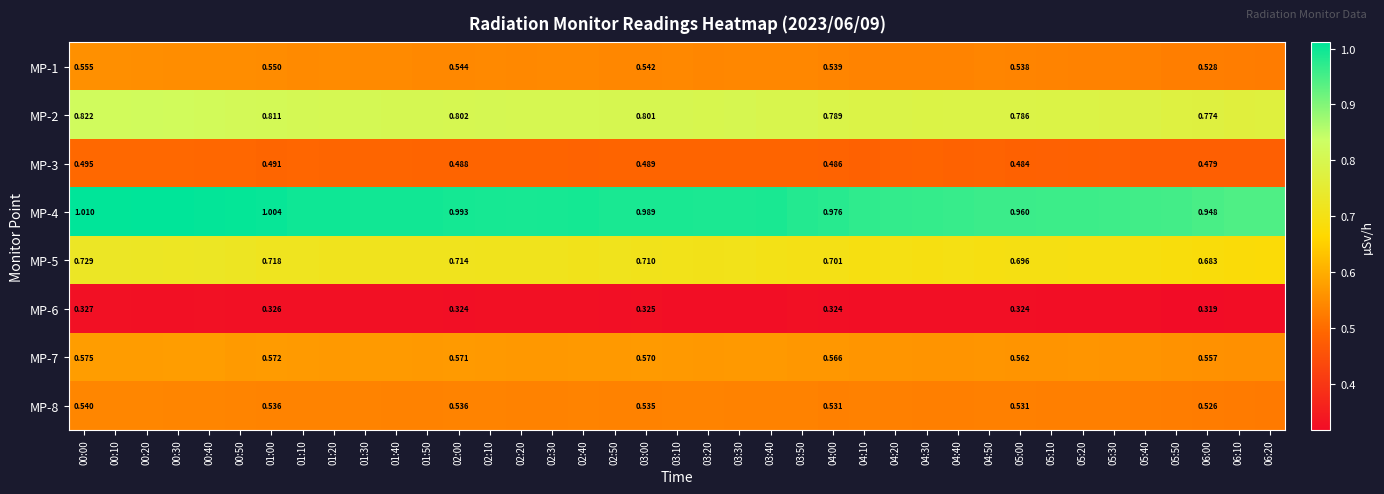

The MP-6 series shows 0.3 at 01:00. True or false?

True